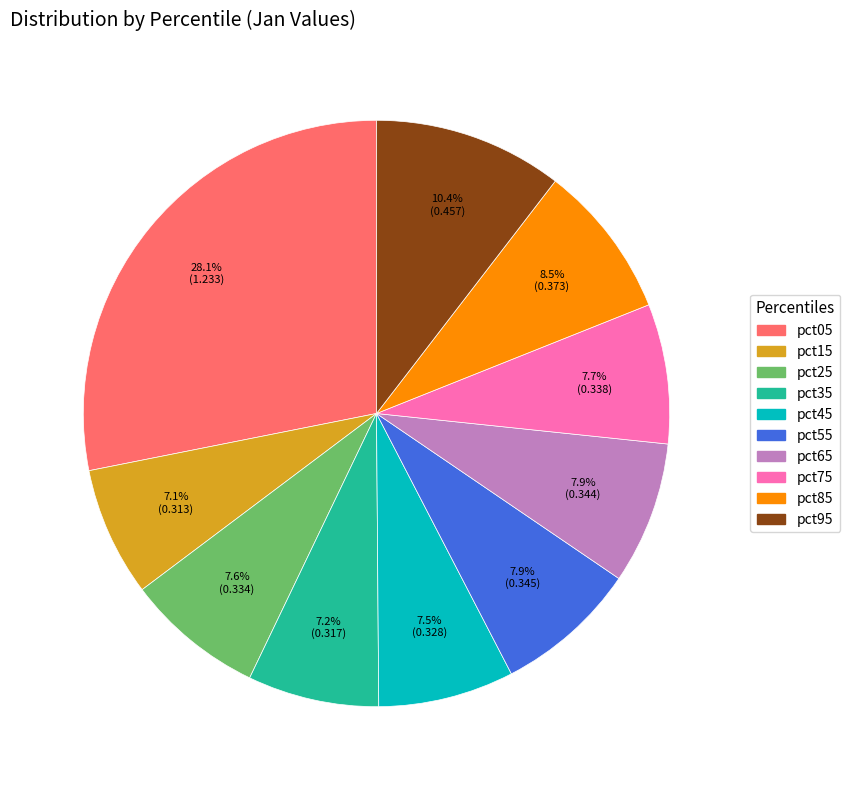

What percentage is the pct95 slice, to the nearest percent?

10%